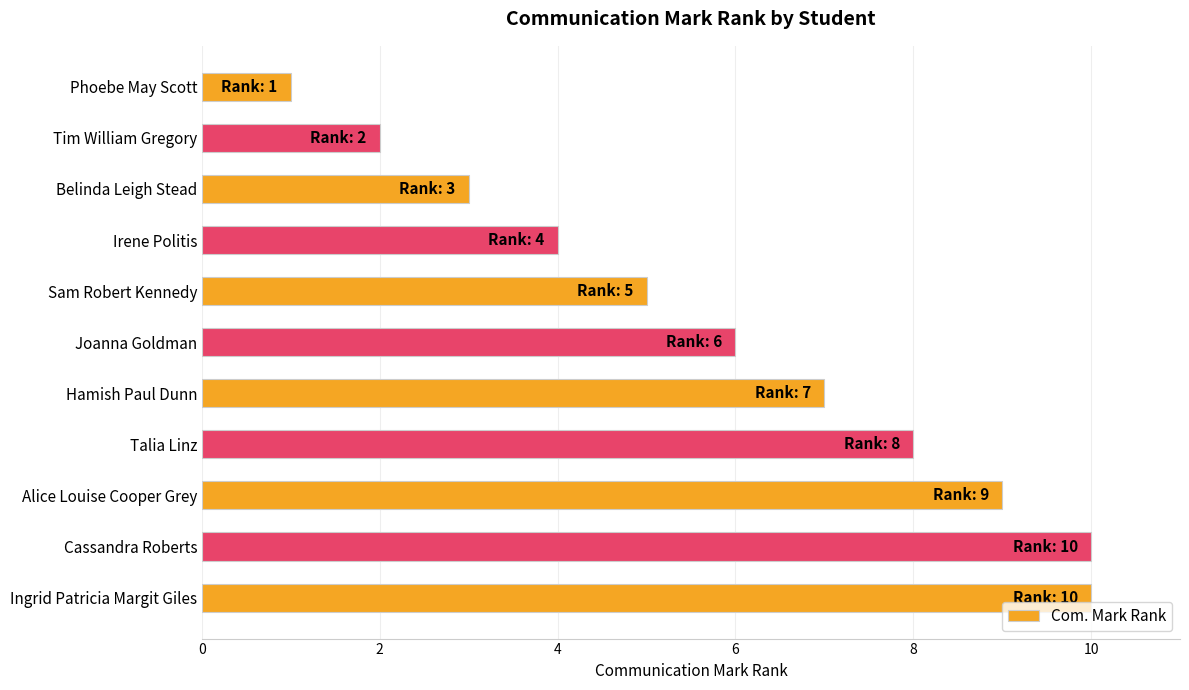

What is the label of the 1st bar from the bottom?

Ingrid Patricia Margit Giles